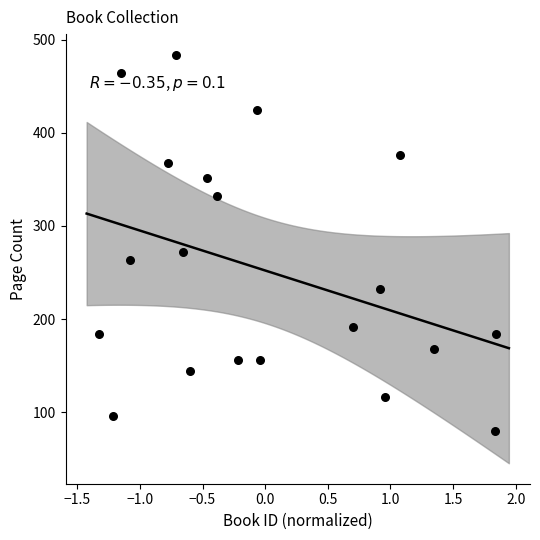

What Y value in the scatter plot is closest to 282?

272